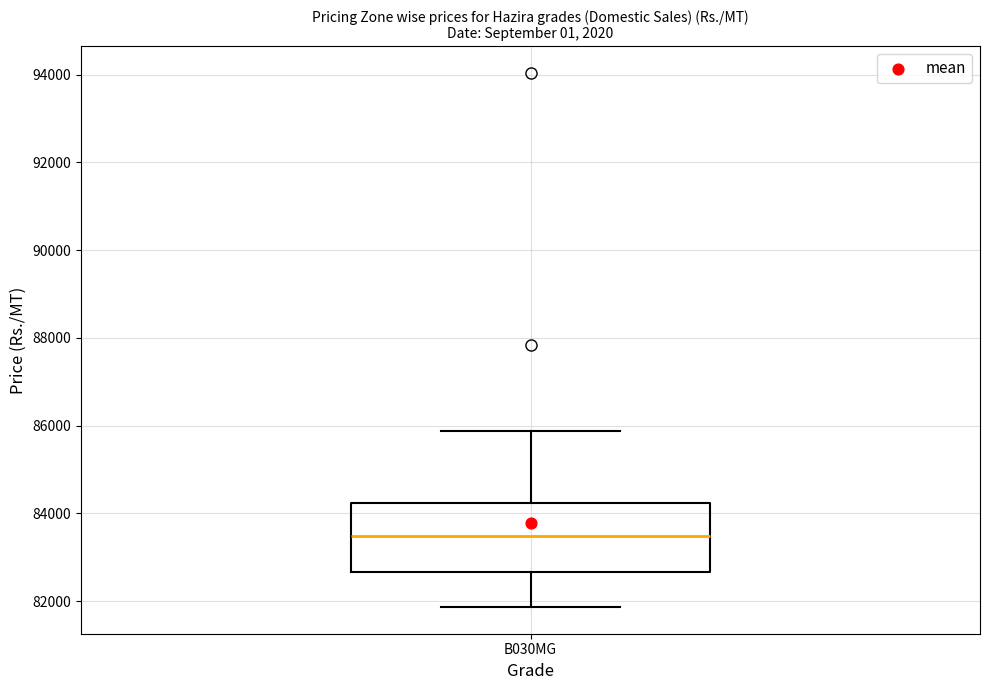

Read this box plot against the y-axis: the position of the median line, the range covered by the box, and the ends of both whiskers. The values are not printed on the chart, so give them approximately, as read against the axis.

median 83400, box 82600 to 84200, whiskers 81800 to 85800